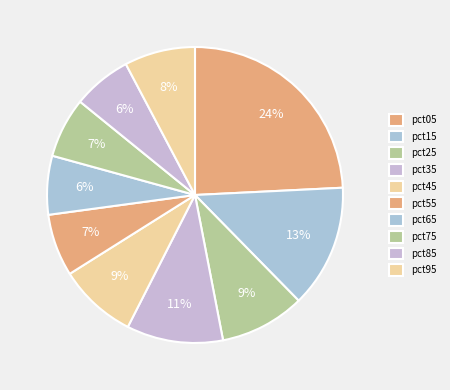

Combined, what portion of the pie is pct25 and pct65?

15.7%